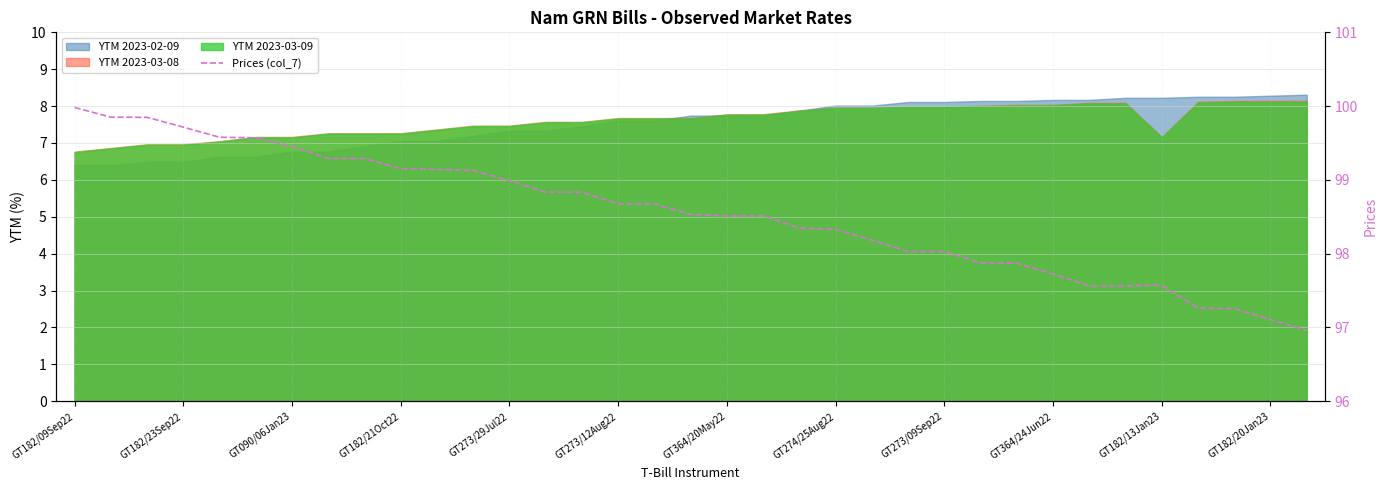

Between GT182/09Sep22 and 34, which is larger?

GT182/09Sep22